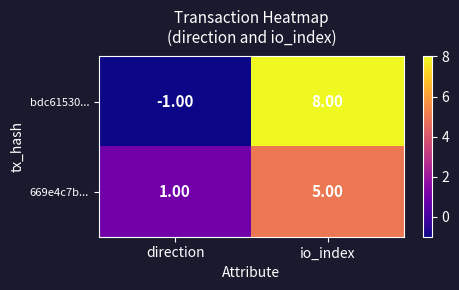

At which label does bdc61530... reach its minimum?

direction